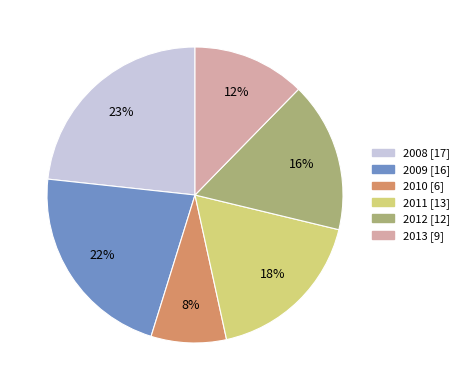

Do 2013 and 2010 together represent more than half of the pie?

No